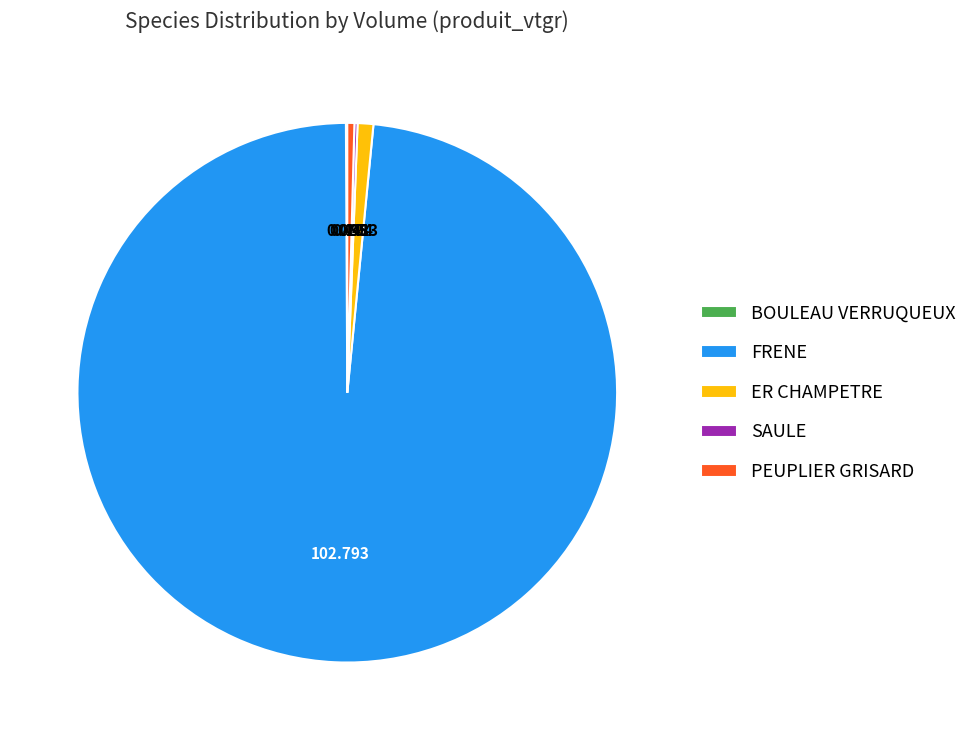

Is FRENE the majority of the pie?

Yes